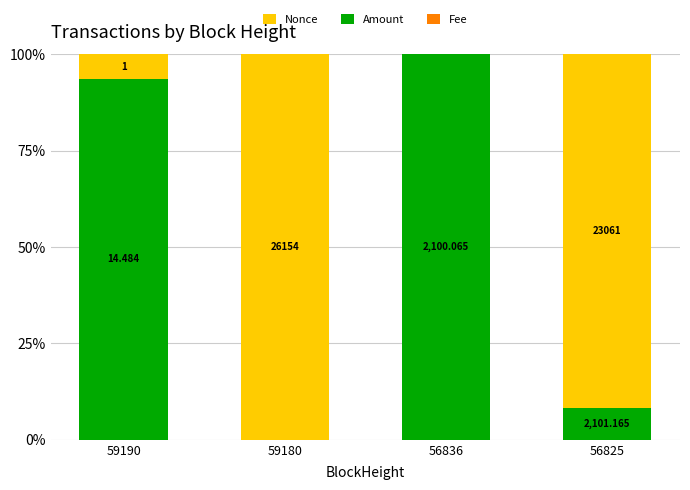

Are the bars horizontal?

No